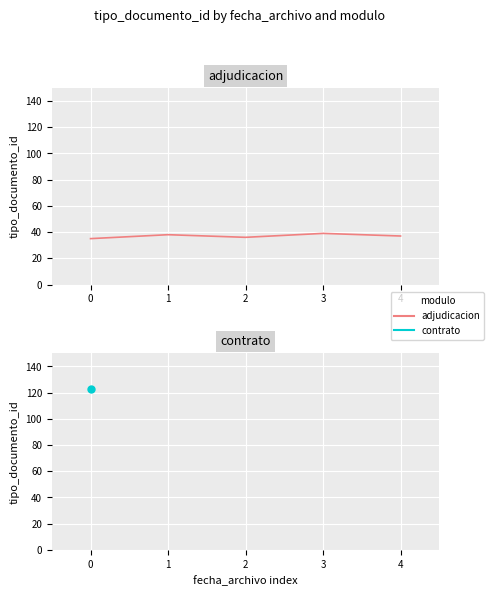

What is the maximum value shown in the chart?

39